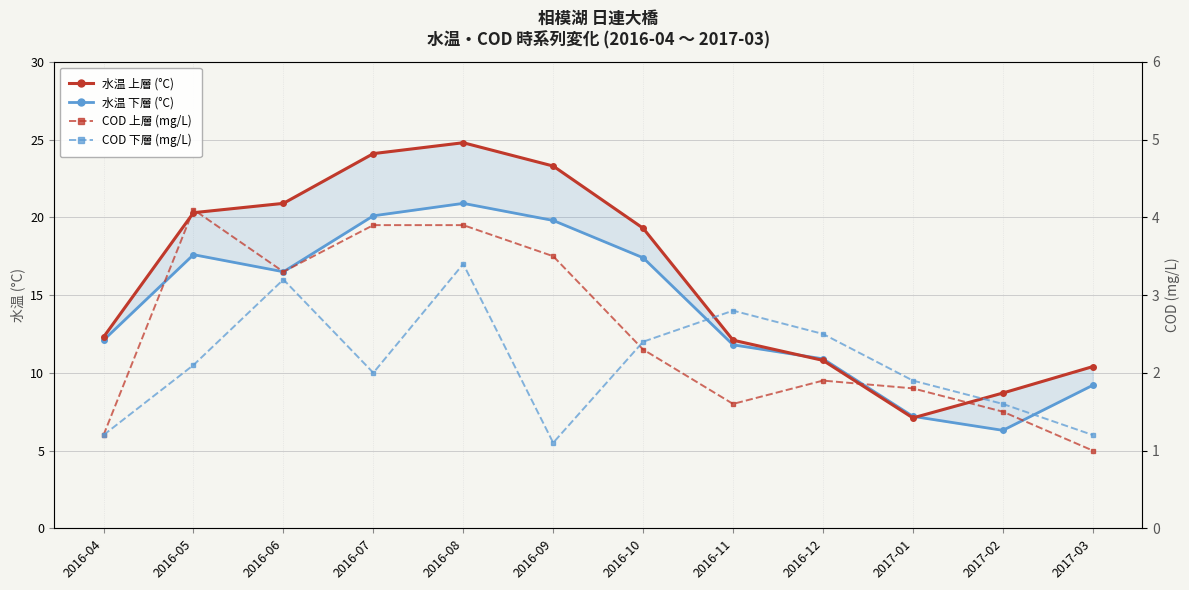

At 2016-07, list the series in order from smallest to largest.

COD 下層 (mg/L), COD 上層 (mg/L), 水温 下層 (°C), 水温 上層 (°C)